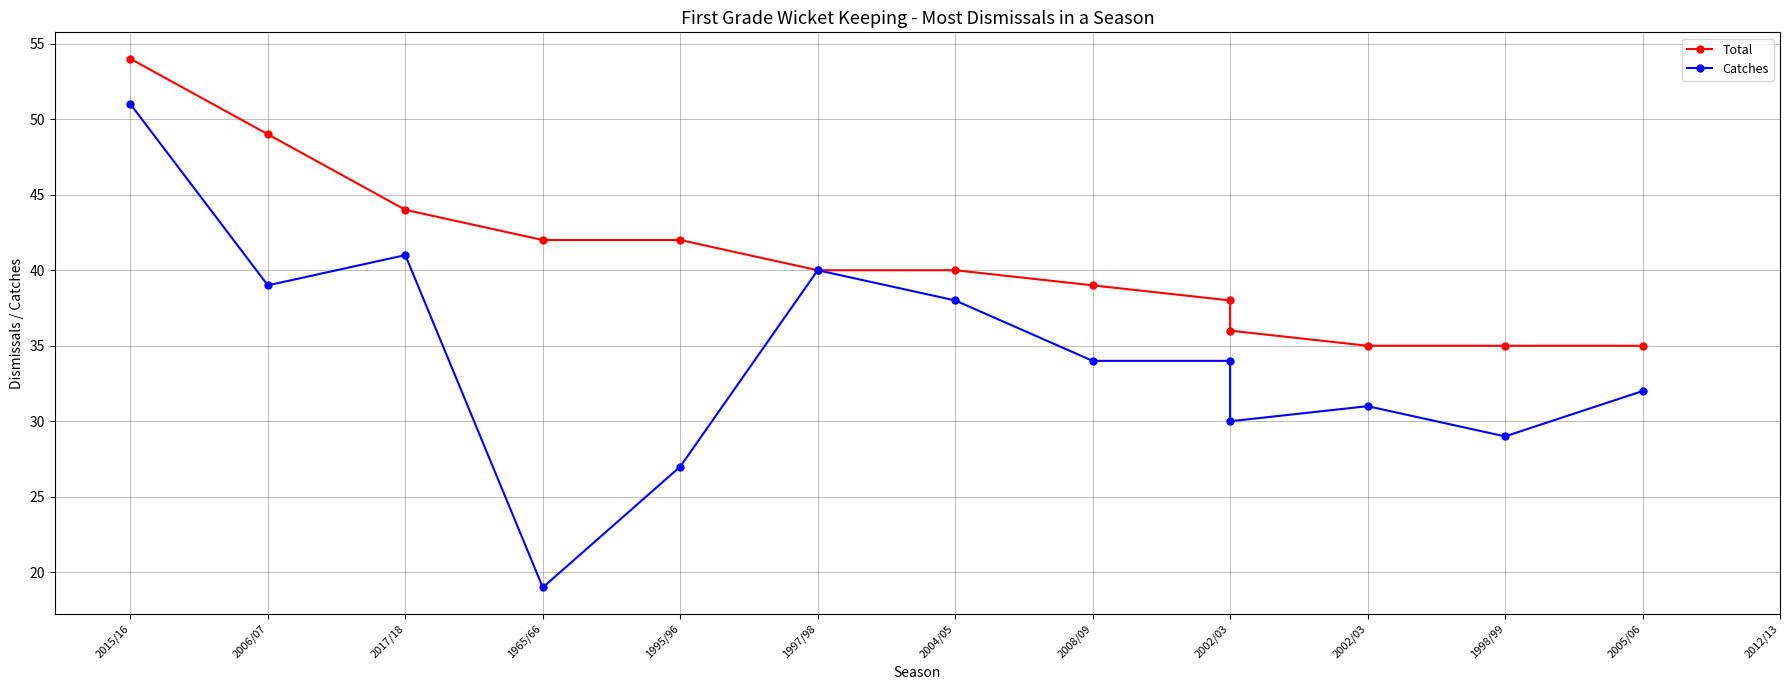

What is the sum of all Catches values?

445